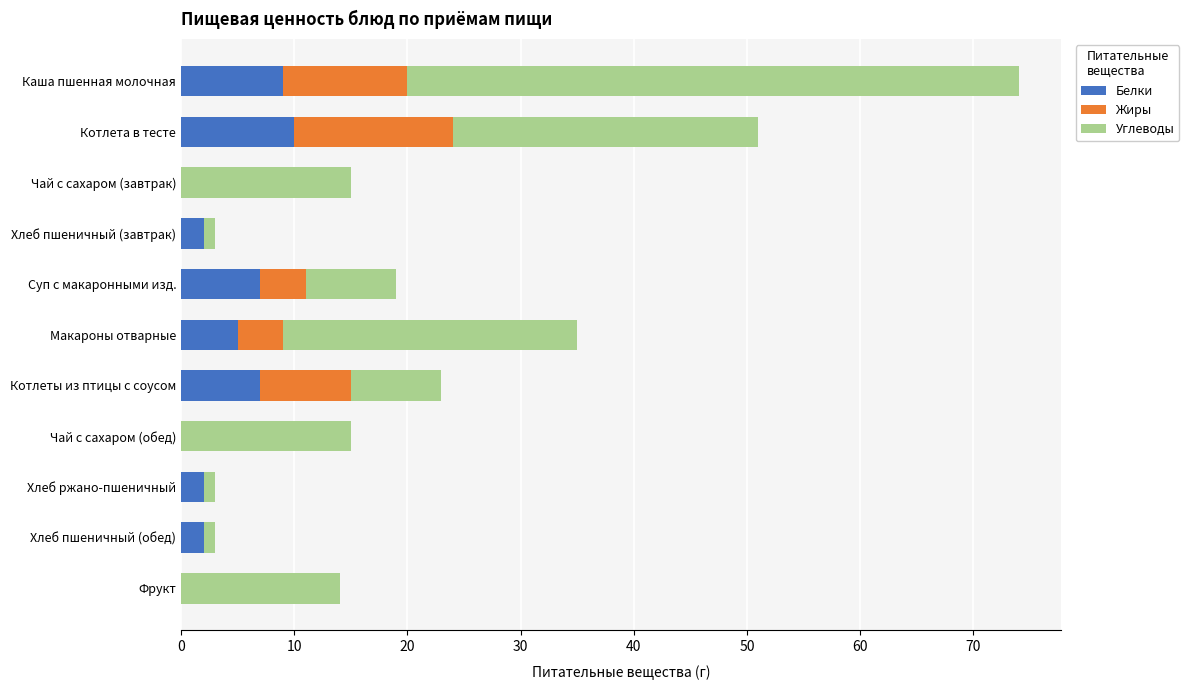

What is the sum of all Белки values?

44